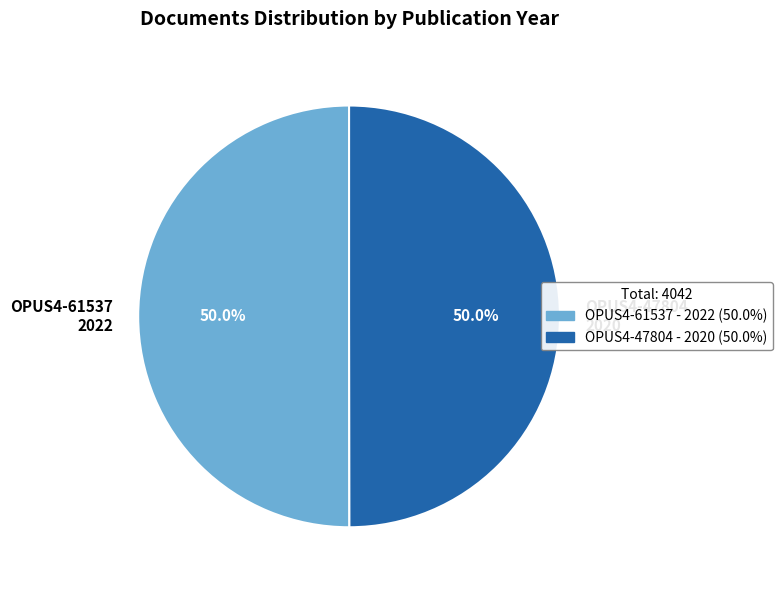

To the nearest percent, what is the average slice percentage?

50%